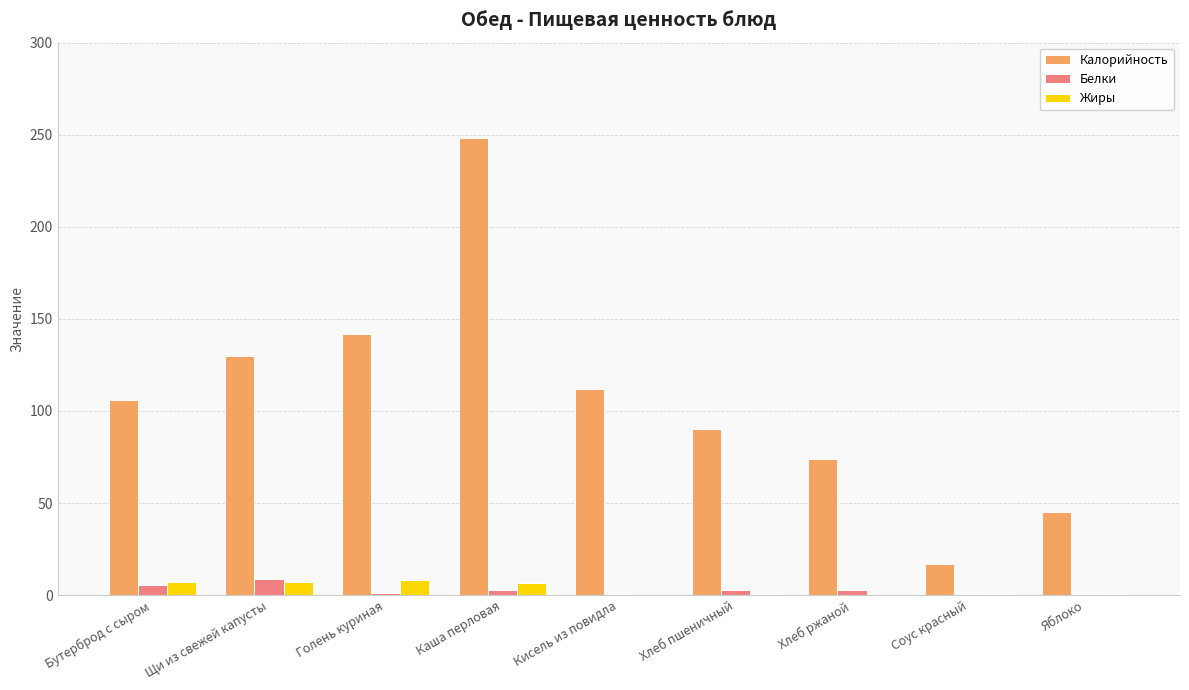

Between Голень куриная and Яблоко, which series saw the biggest shift?

Калорийность